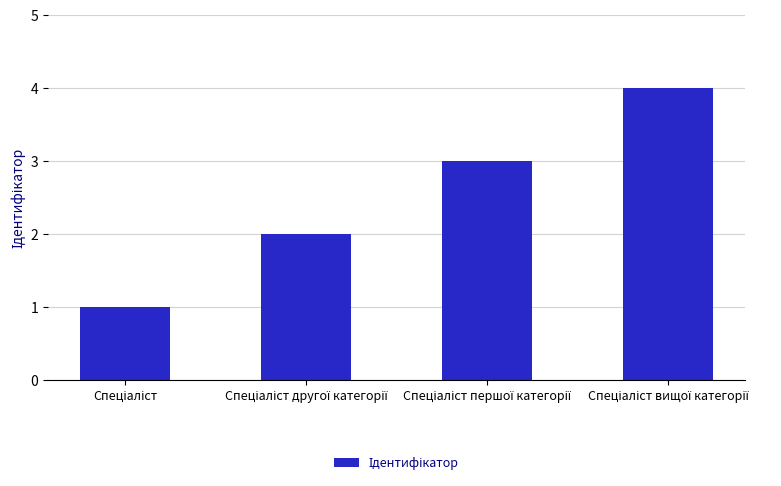

What is the greatest value displayed?

4